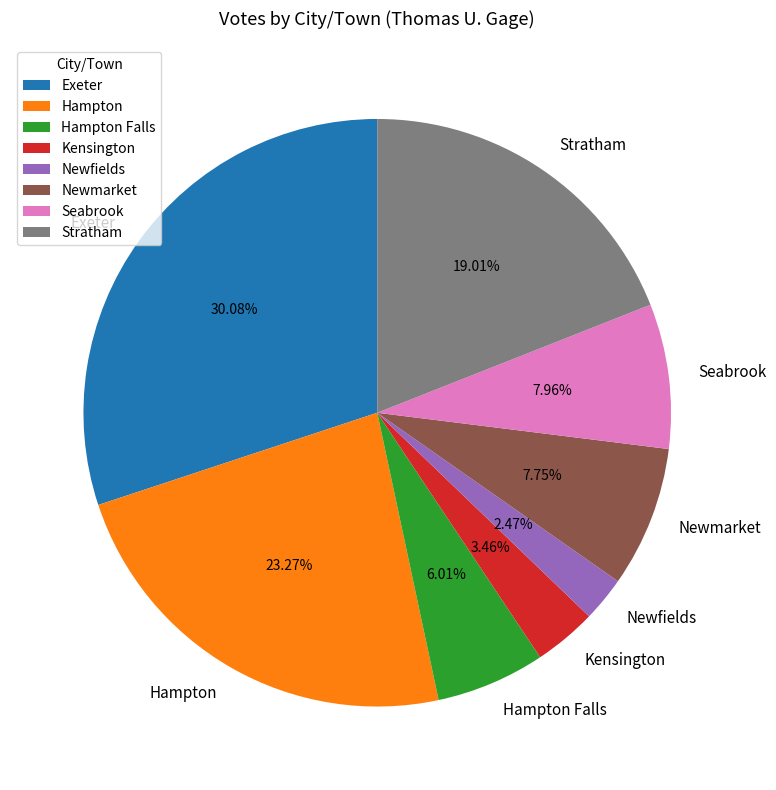

The Seabrook slice represents 8% of the pie. True or false?

True